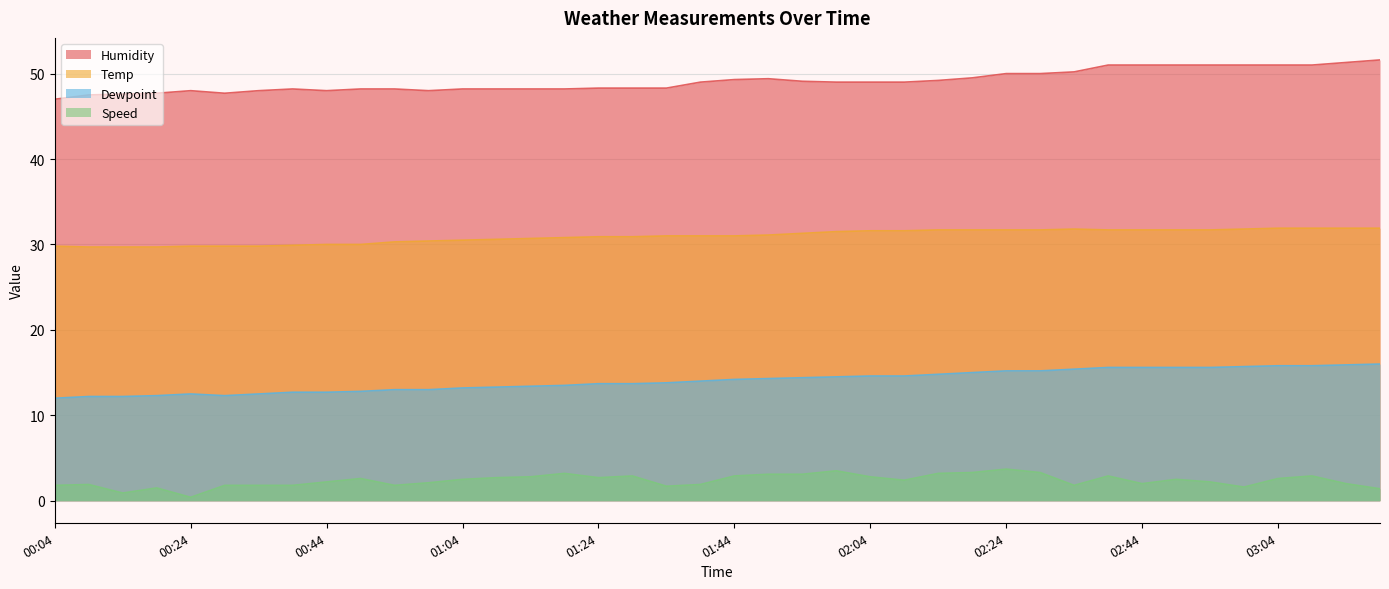

What is the label of the 37th point from the right?

00:19